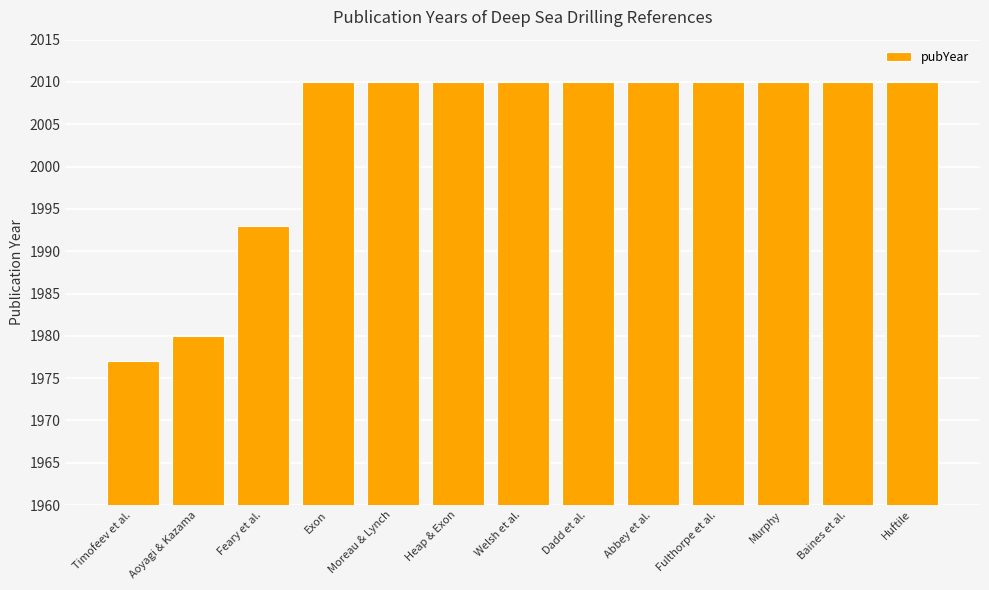

How many values are below 2010?

3